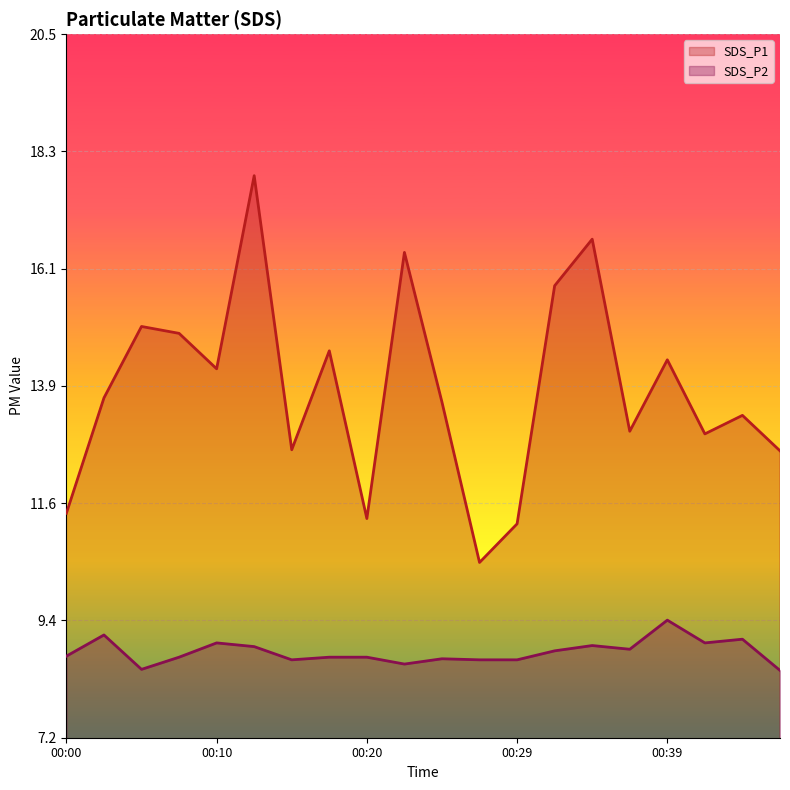

In SDS_P2, how many points are lower than both neighbors (excluding endpoints)?

5